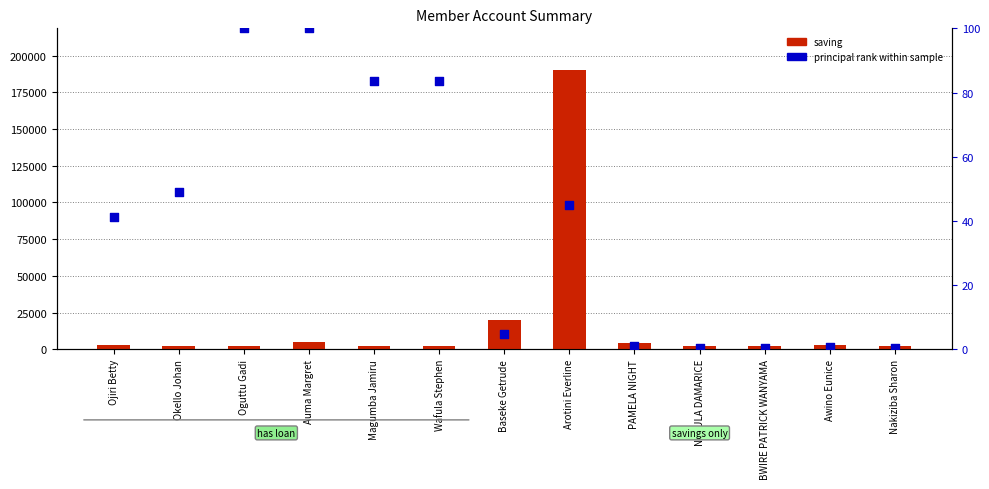

Which series has the largest Y range (max minus min)?

saving